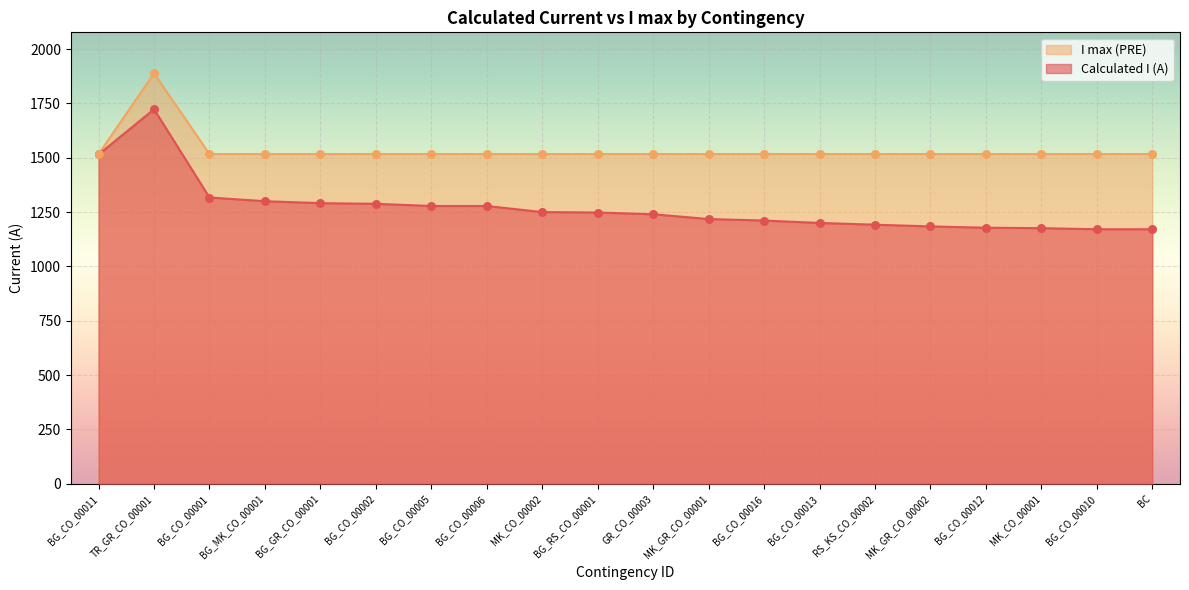

What are all the series names shown in the legend?

I max (PRE), Calculated I (A)